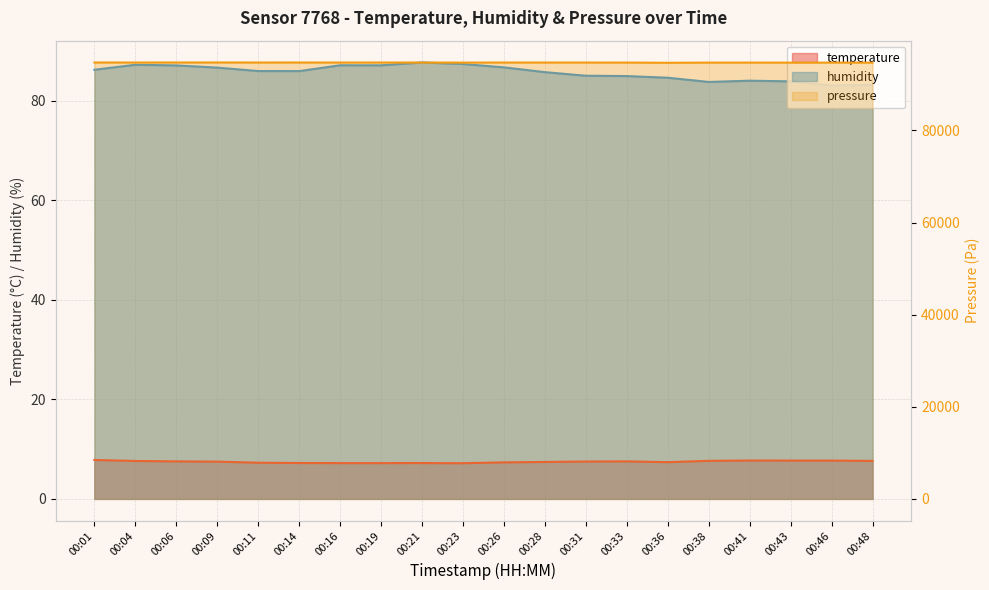

At which label does pressure first exceed 94729?

00:01